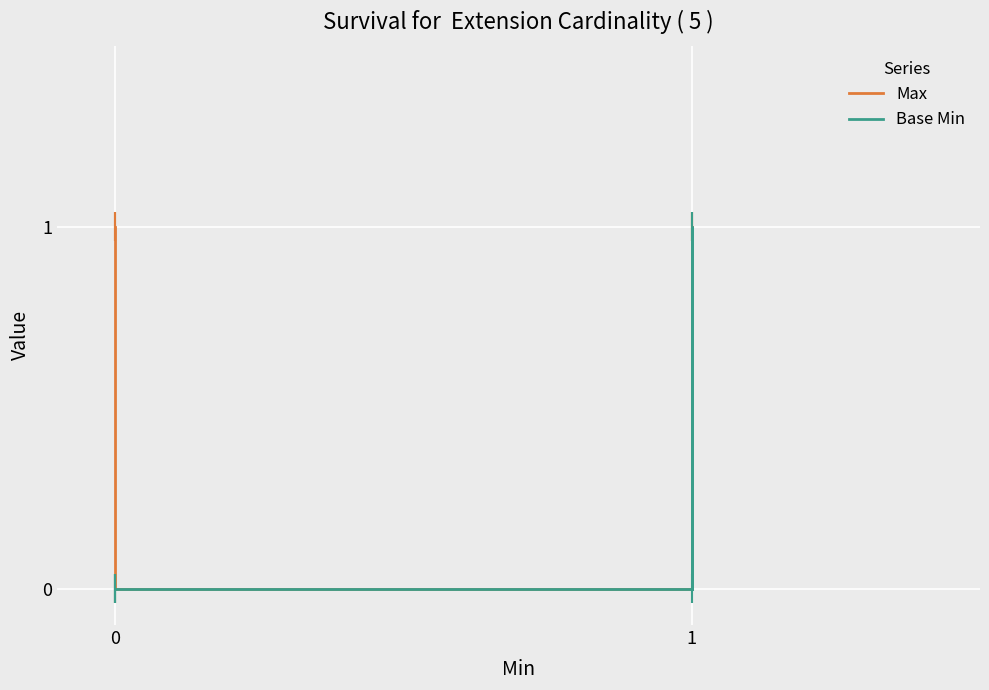

Which series has the largest total across all categories?

Max